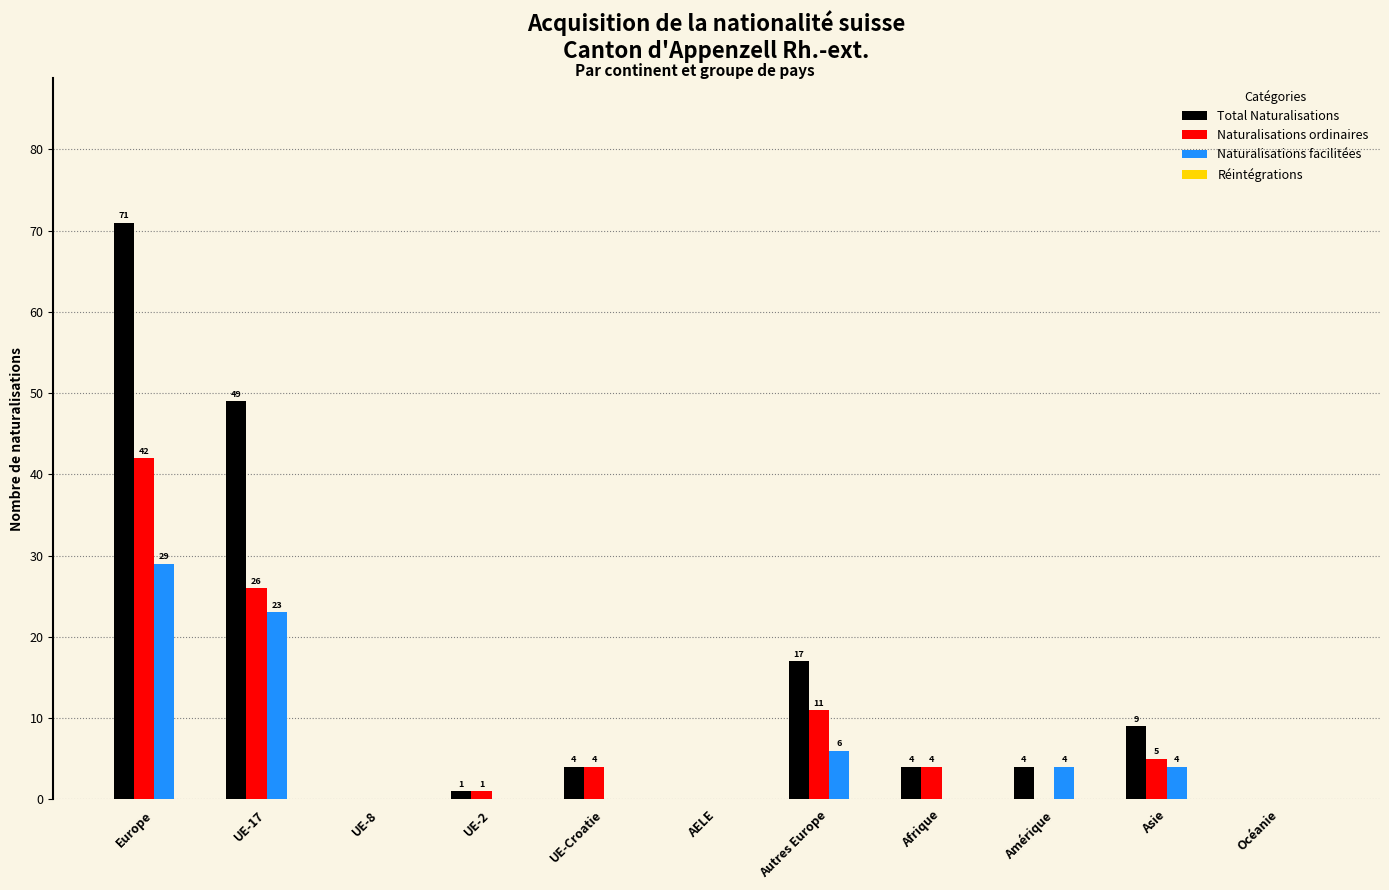

What is the sum of all Naturalisations ordinaires values?

93